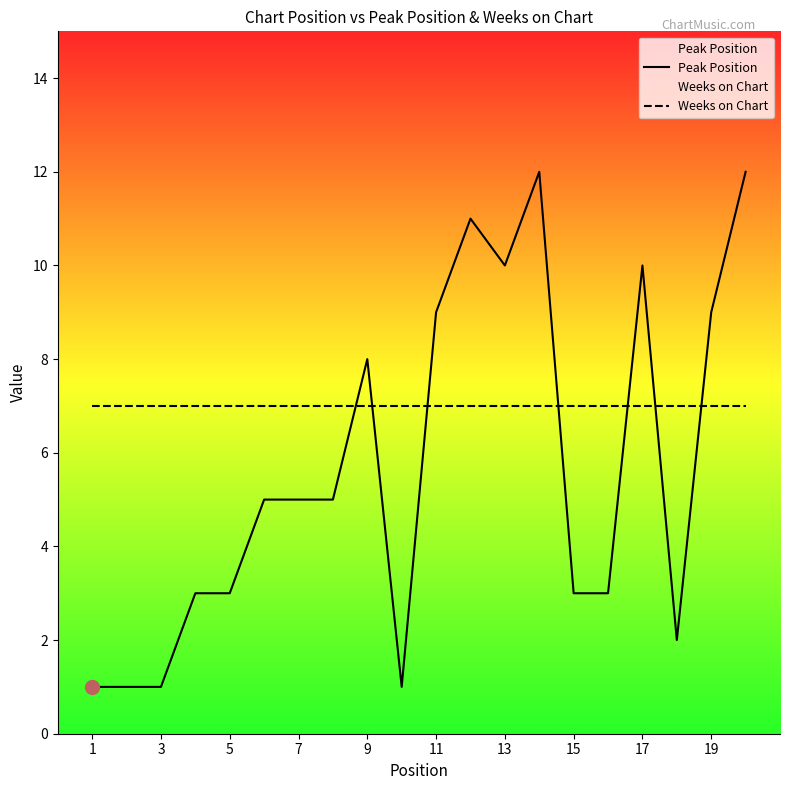

Does the chart have visible grid lines?

No